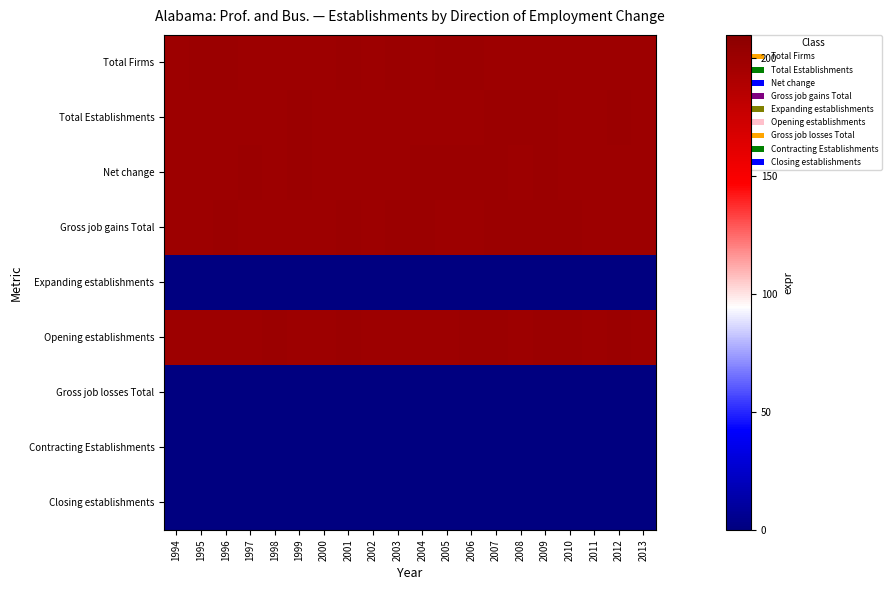

Reading left to right, transcribe all the data shown in this chart.

Total Firms: 1994=199.9	1995=200.5	1996=200.2	1997=200.1	1998=199.7	1999=199.7	2000=199.6	2001=200.4	2002=200.1	2003=200.2	2004=199.5	2005=200.5	2006=200.3	2007=199.7	2008=199.7	2009=199.7	2010=199.8	2011=200.0	2012=199.9	2013=199.8
Total Establishments: 1994=200.1	1995=199.6	1996=199.8	1997=199.9	1998=200.0	1999=200.3	2000=199.7	2001=200.0	2002=200.1	2003=199.5	2004=200.1	2005=199.7	2006=199.6	2007=200.4	2008=200.5	2009=200.3	2010=199.8	2011=199.6	2012=200.2	2013=199.9
Net change: 1994=199.6	1995=200.0	1996=199.5	1997=200.4	1998=199.8	1999=200.2	2000=199.8	2001=200.0	2002=200.0	2003=199.7	2004=200.5	2005=200.3	2006=200.4	2007=200.4	2008=200.1	2009=200.4	2010=199.6	2011=199.7	2012=199.5	2013=199.8
Gross job gains Total: 1994=199.9	1995=199.8	1996=200.3	1997=199.9	1998=199.8	1999=200.0	2000=199.6	2001=200.3	2002=199.6	2003=200.5	2004=200.3	2005=199.7	2006=199.5	2007=200.3	2008=200.2	2009=200.2	2010=200.3	2011=199.6	2012=199.9	2013=199.6
Expanding establishments: 1994=0.4	1995=0.1	1996=0.0	1997=0.0	1998=0.0	1999=0.0	2000=0.2	2001=0.1	2002=0.4	2003=0.0	2004=0.0	2005=0.2	2006=0.3	2007=0.1	2008=0.3	2009=0.0	2010=0.0	2011=0.0	2012=0.0	2013=0.0
Opening establishments: 1994=199.5	1995=200.1	1996=199.8	1997=200.0	1998=200.4	1999=199.7	2000=199.9	2001=200.3	2002=199.7	2003=199.6	2004=199.8	2005=199.7	2006=200.4	2007=200.3	2008=200.1	2009=200.4	2010=200.3	2011=199.7	2012=200.4	2013=200.0
Gross job losses Total: 1994=0.3	1995=0.4	1996=0.0	1997=0.0	1998=0.0	1999=0.0	2000=0.3	2001=0.4	2002=0.0	2003=0.0	2004=0.0	2005=0.0	2006=0.0	2007=0.0	2008=0.4	2009=0.0	2010=0.0	2011=0.2	2012=0.0	2013=0.5
Contracting Establishments: 1994=0.5	1995=0.0	1996=0.0	1997=0.0	1998=0.0	1999=0.0	2000=0.1	2001=0.0	2002=0.0	2003=0.0	2004=0.4	2005=0.0	2006=0.0	2007=0.0	2008=0.5	2009=0.0	2010=0.2	2011=0.3	2012=0.0	2013=0.2
Closing establishments: 1994=0.0	1995=0.1	1996=0.1	1997=0.0	1998=0.0	1999=0.3	2000=0.0	2001=0.0	2002=0.0	2003=0.1	2004=0.2	2005=0.0	2006=0.0	2007=0.0	2008=0.1	2009=0.0	2010=0.2	2011=0.0	2012=0.4	2013=0.0